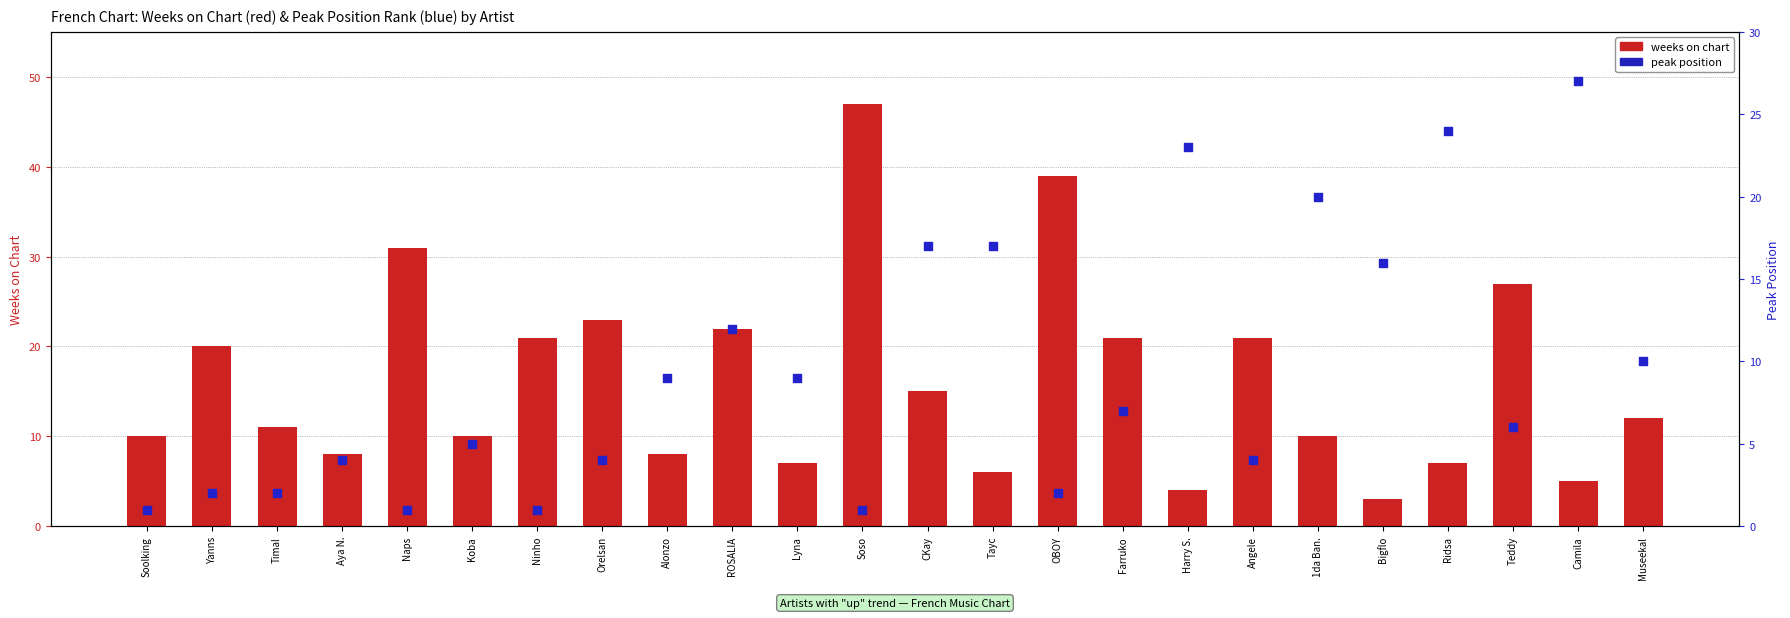

Which series has the largest total across all categories?

weeks on chart